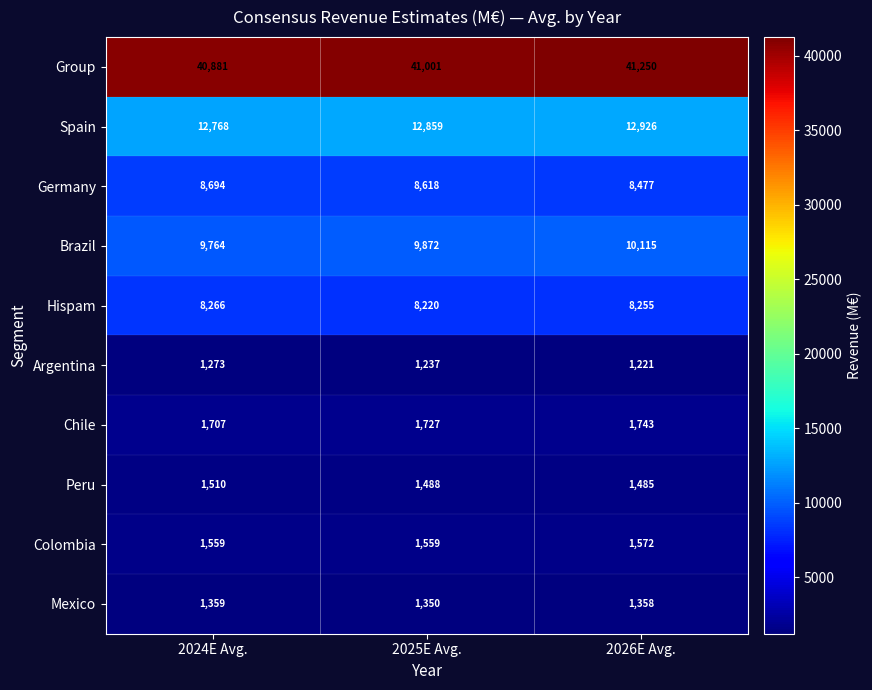

The value of Germany at 2025E Avg. is 8618. True or false?

True